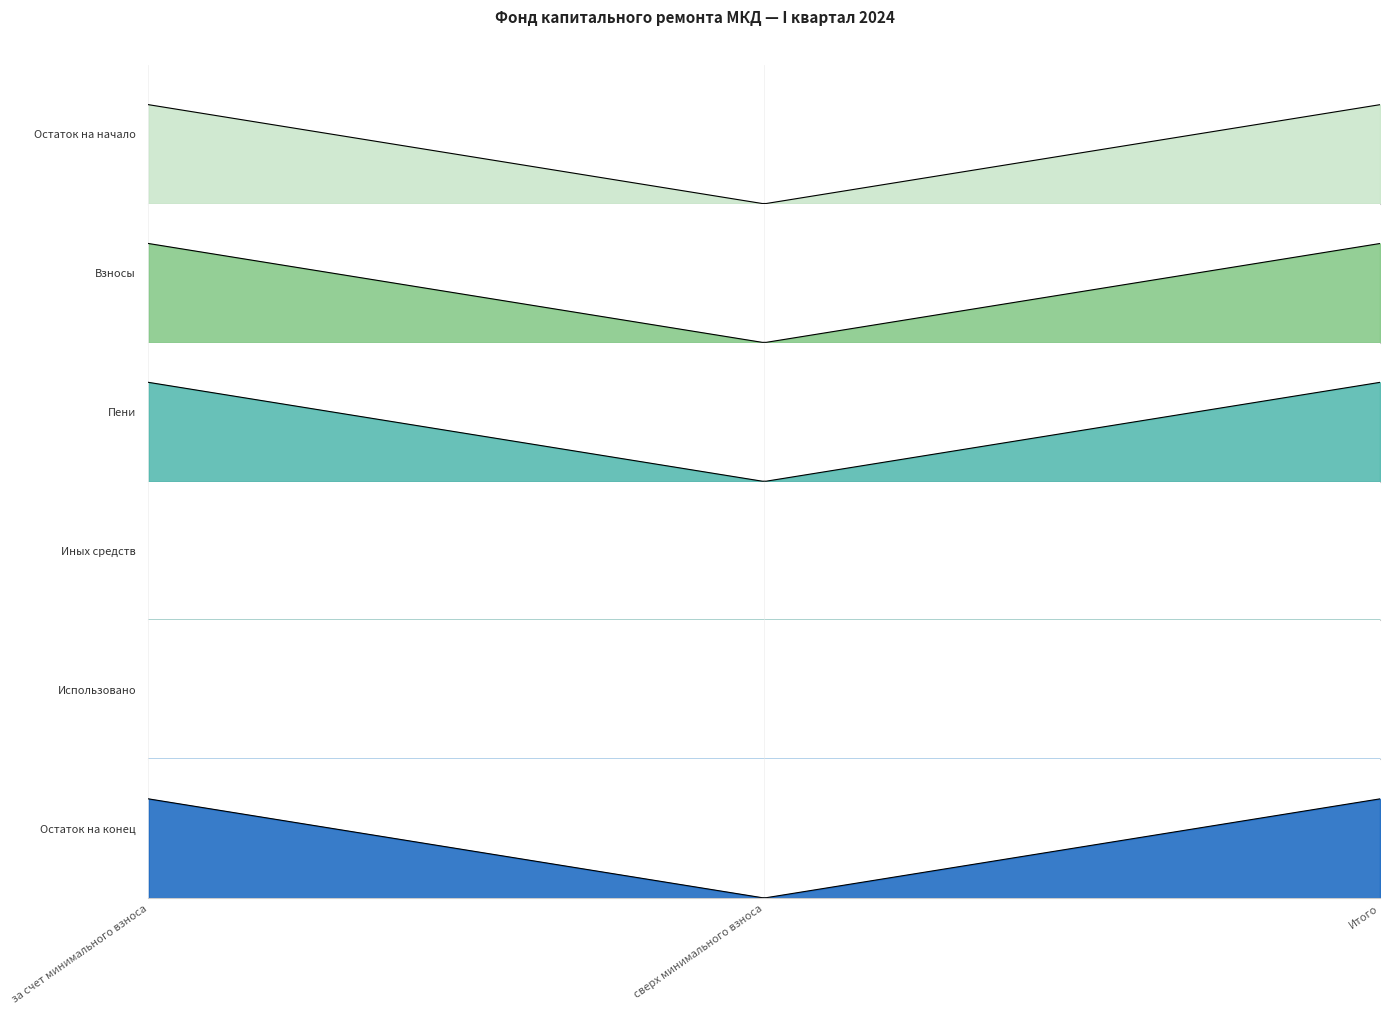

The value of Пени at Итого is 2.6. True or false?

True